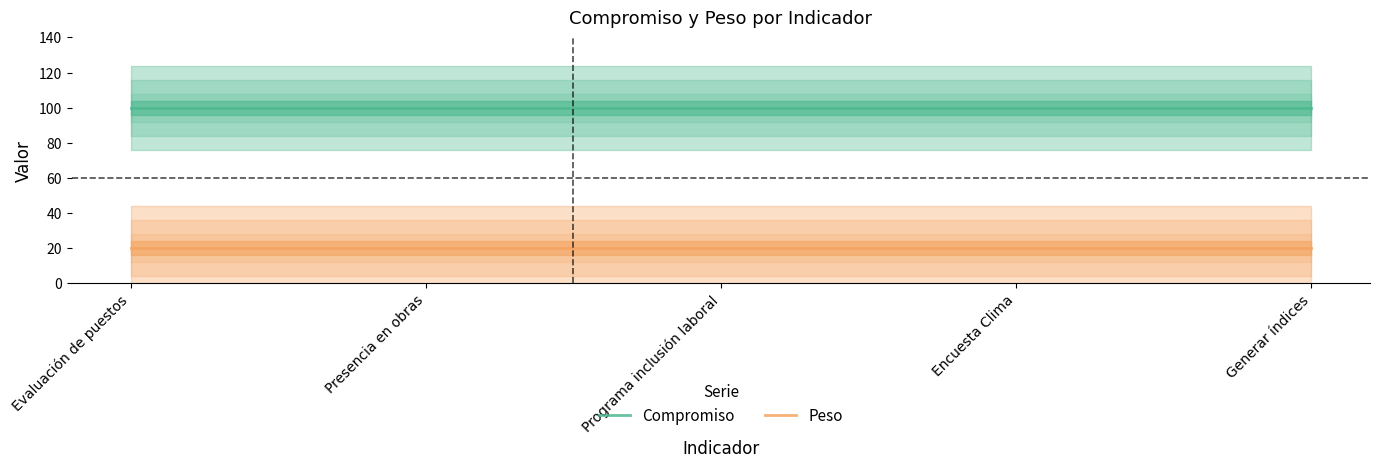

At which label does Compromiso reach its peak?

Evaluación de puestos